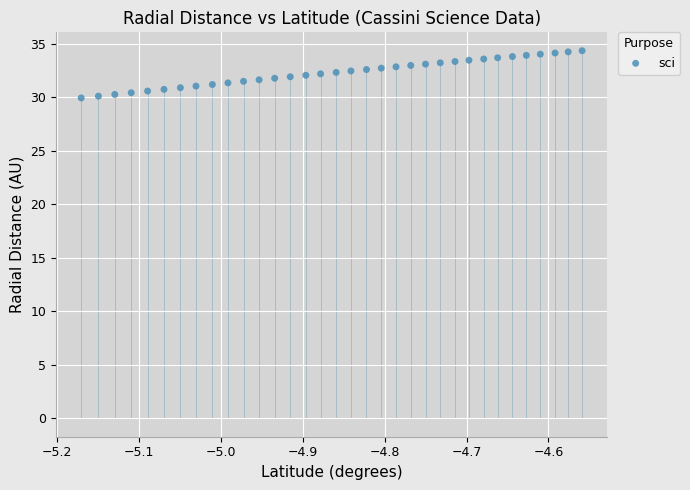

What is the range of Y values (max minus min)?

4.4